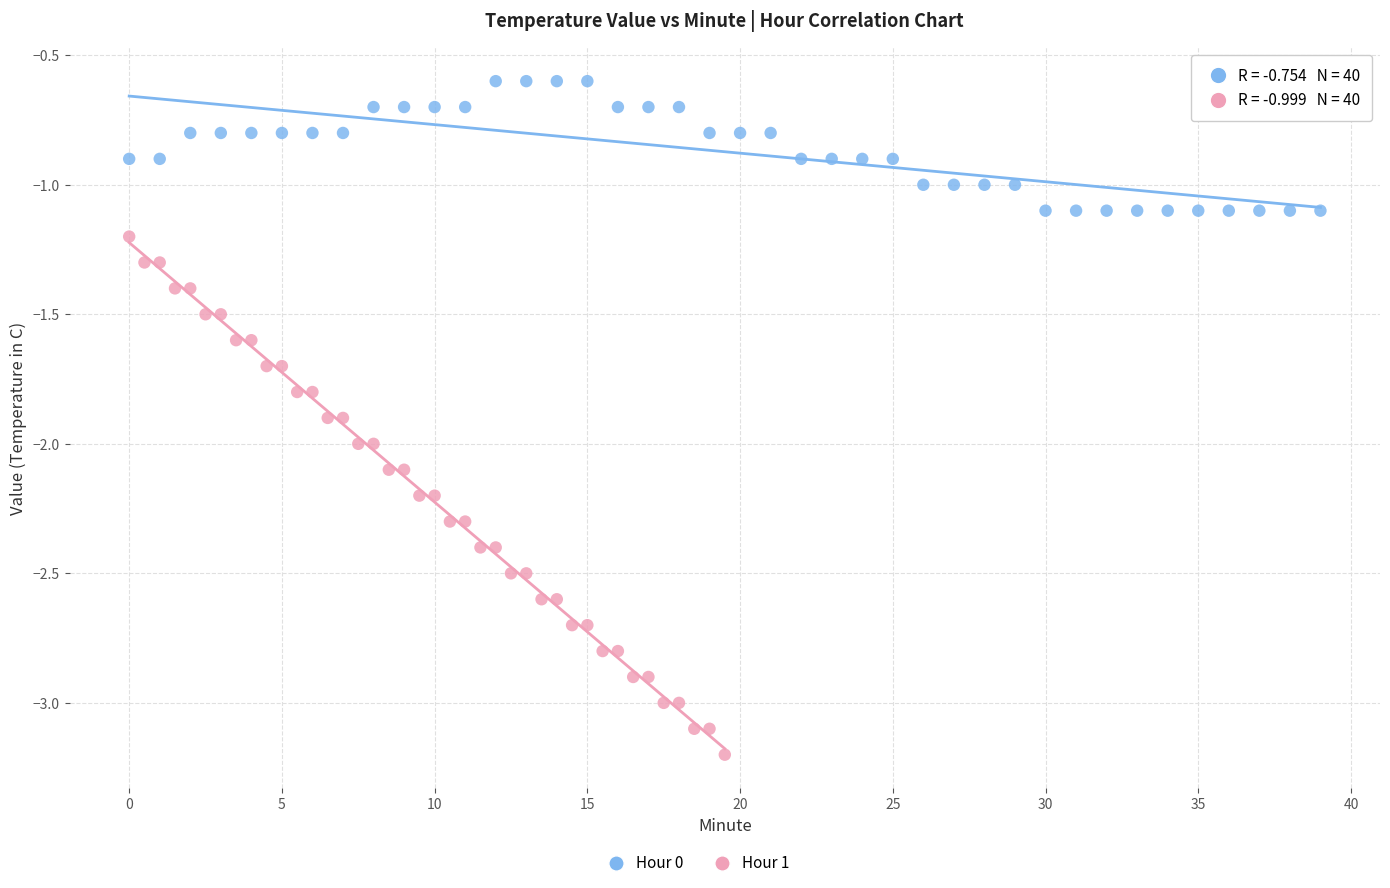

Which series reaches the maximum Y coordinate?

Hour 0